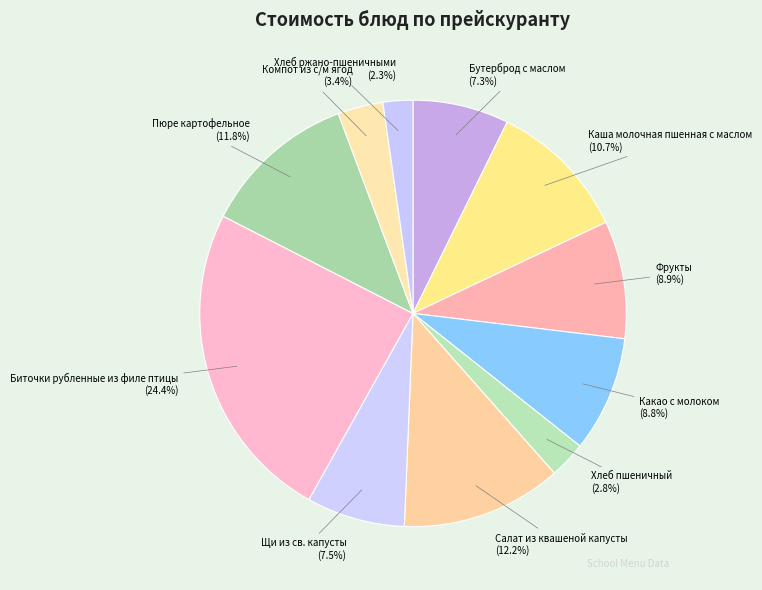

Is there a majority slice in this chart?

No